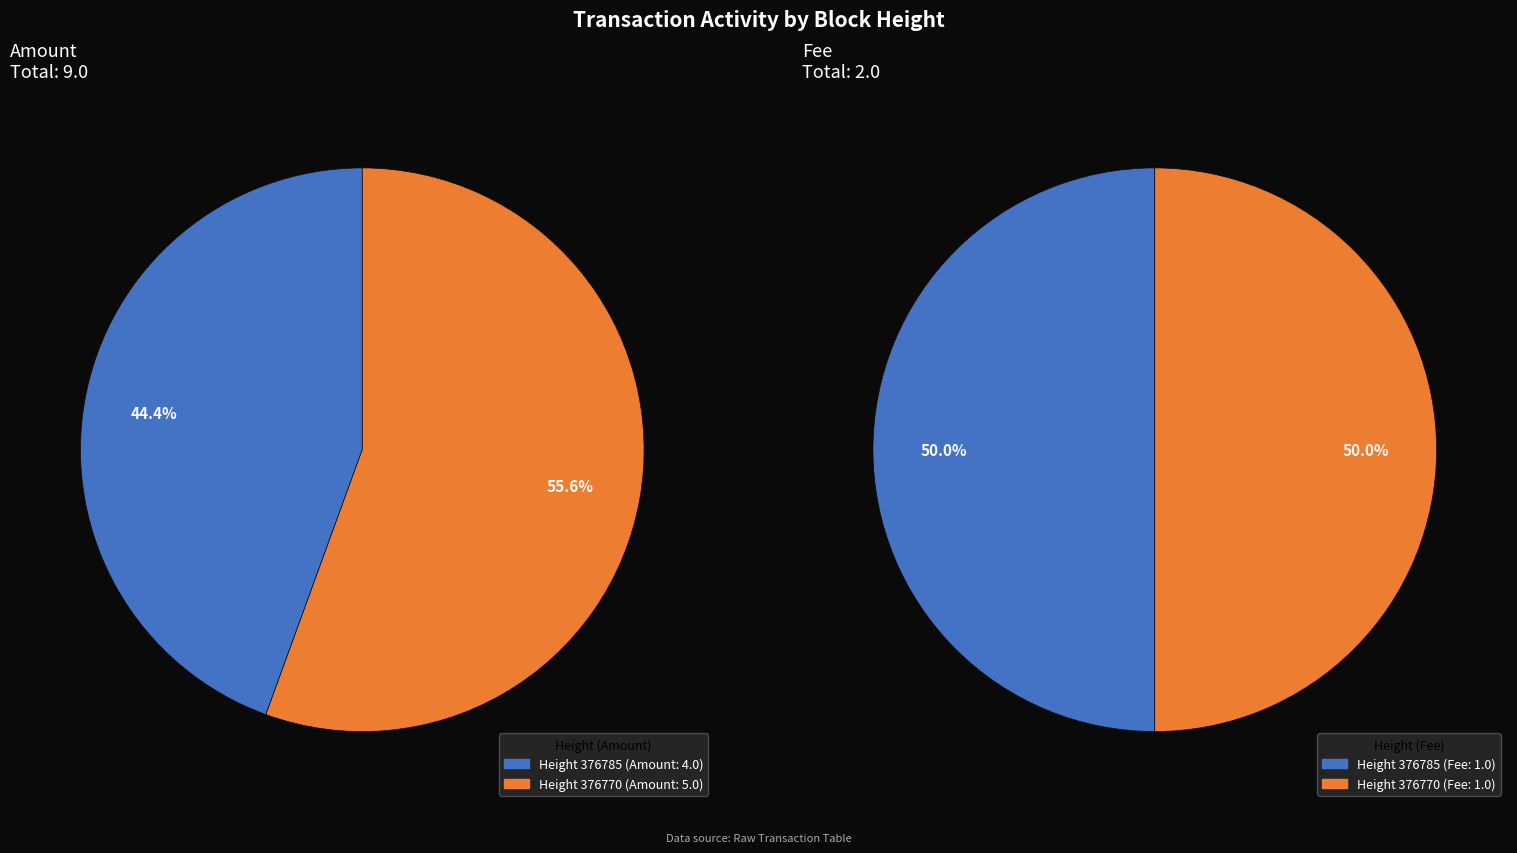

Is 376785 the majority of the pie?

No